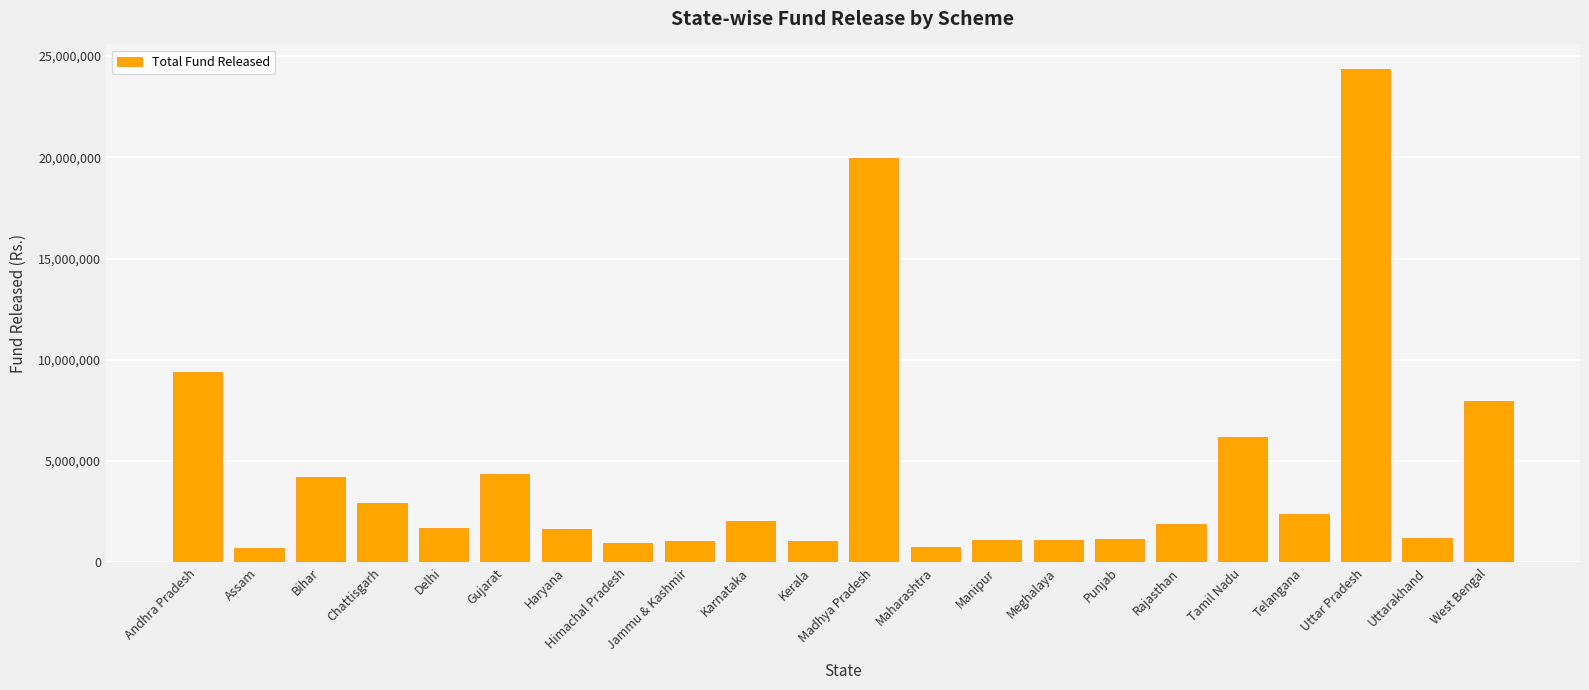

Approximately how many times larger is the value at Madhya Pradesh compared to Manipur?

17.8